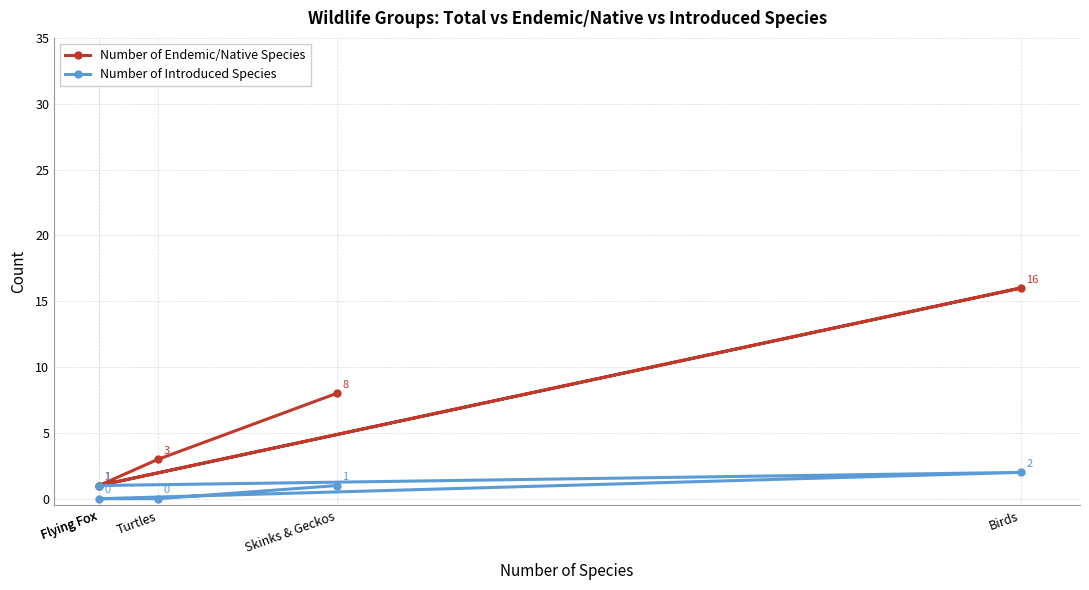

The value of Number of Endemic/Native Species at Flying Fox is 0. True or false?

False